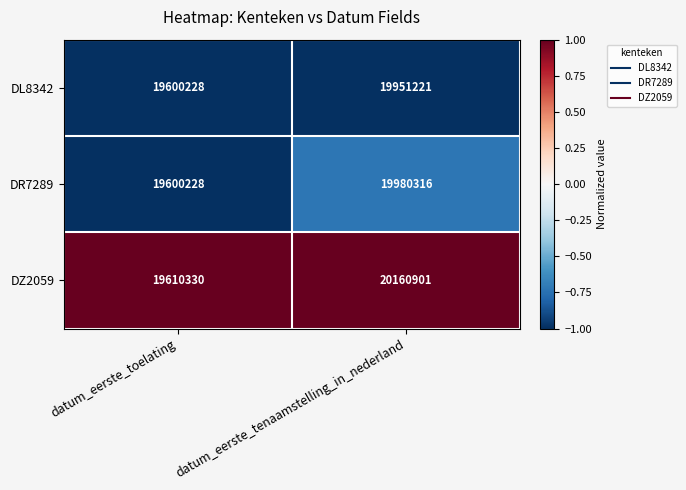

Count the number of data series in this chart.

3